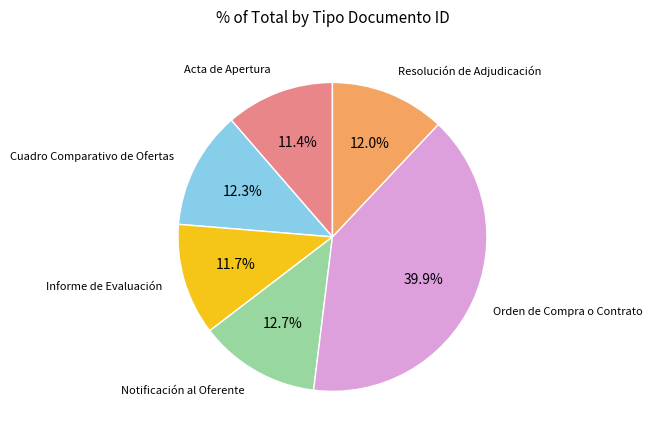

To the nearest percent, what is the average slice percentage?

17%